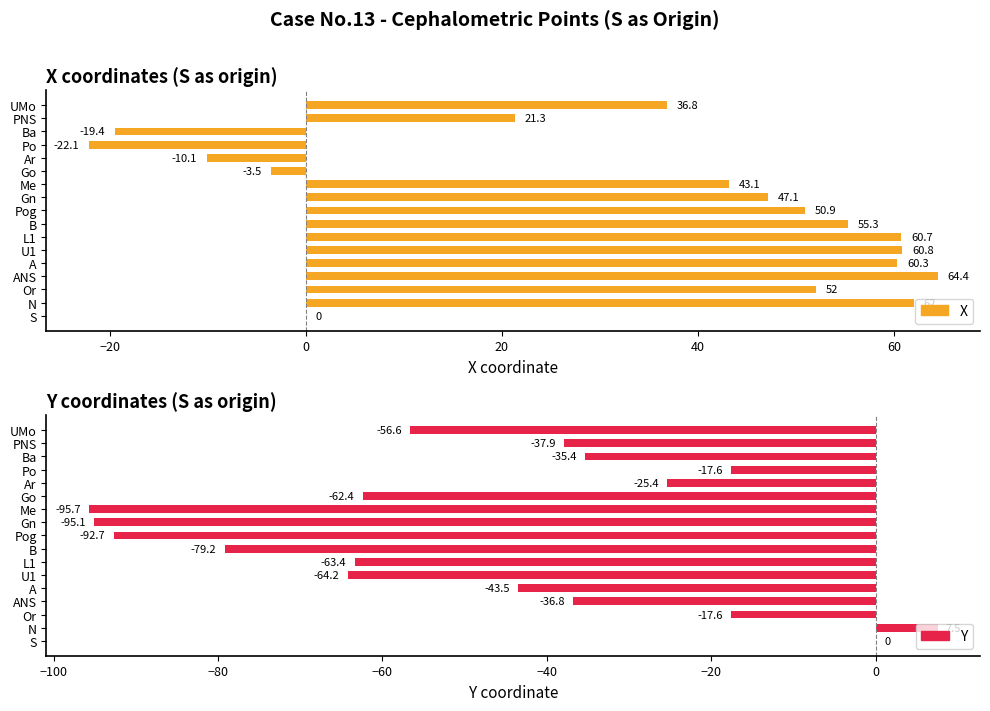

How many values in the Y series exceed -43?

8